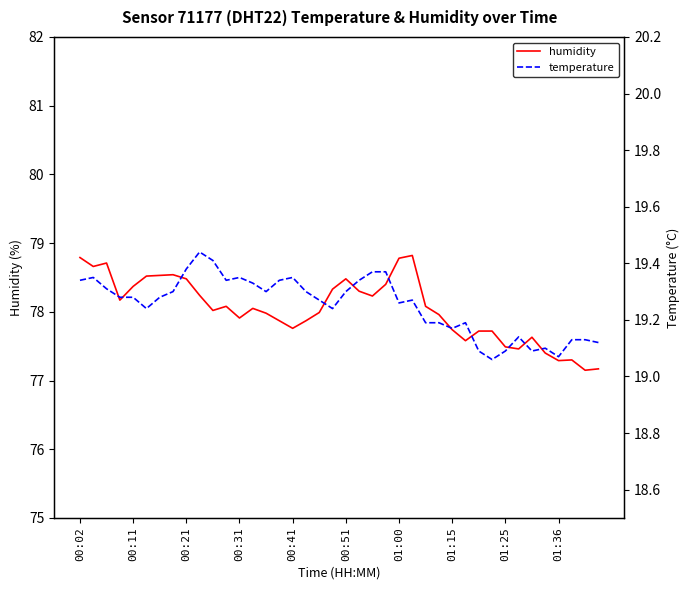

What is the highest value of the humidity series?

78.8